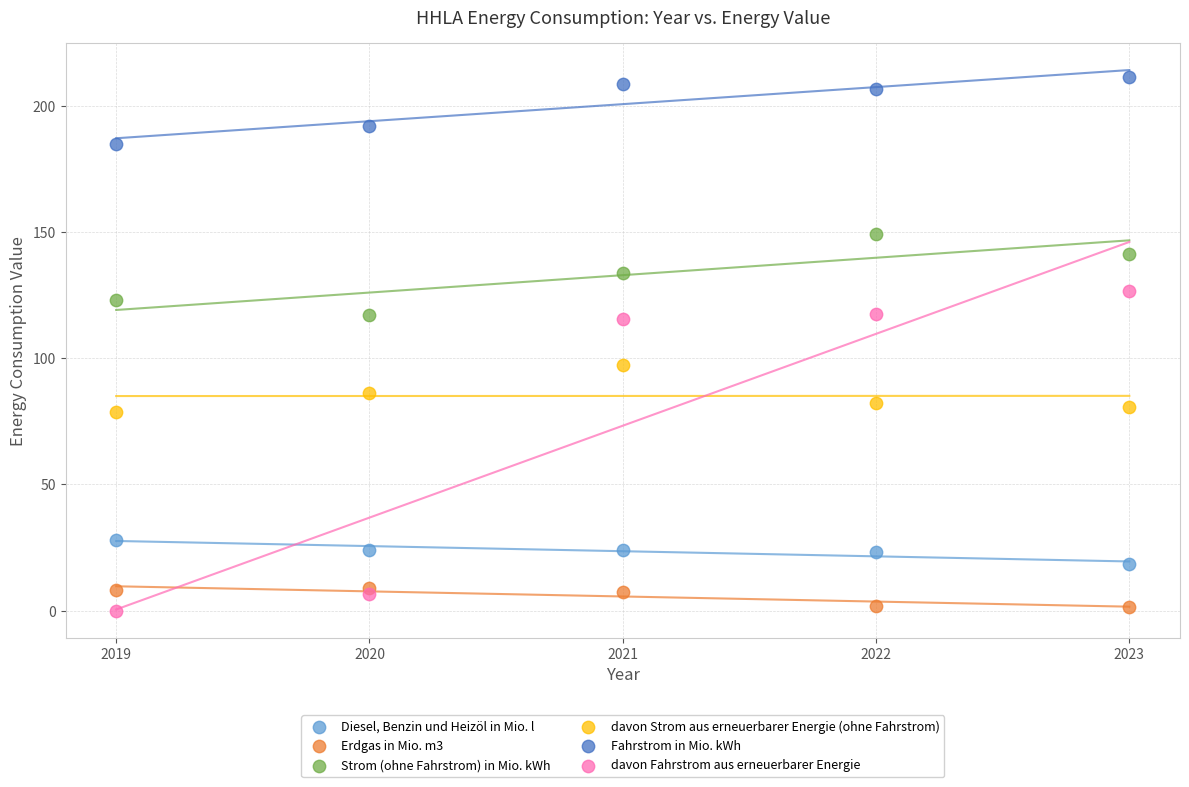

In the Fahrstrom in Mio. kWh series, what Y value is closest to 198?

191.9